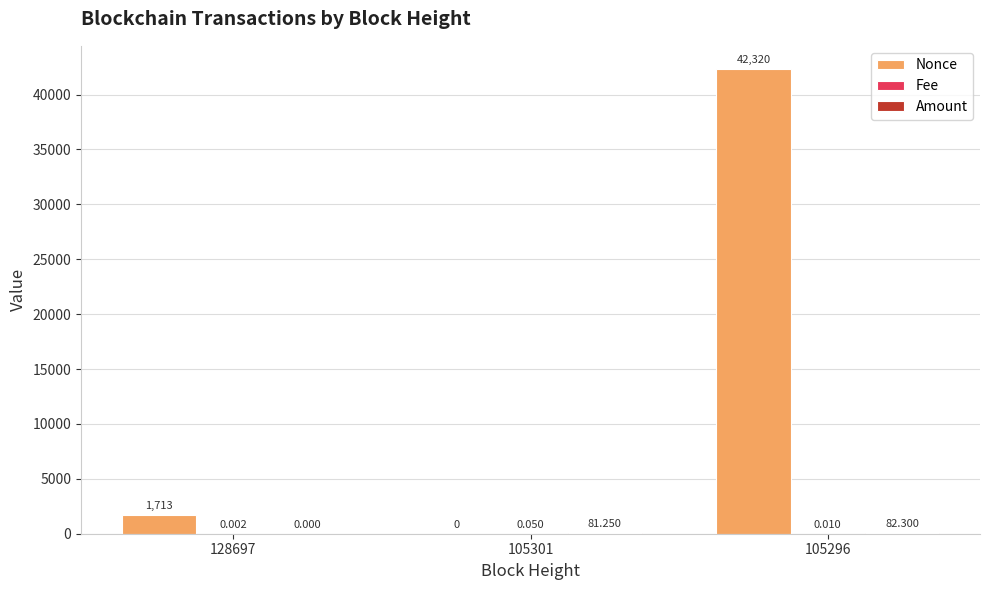

Which series changed the most between 128697 and 105301?

Nonce